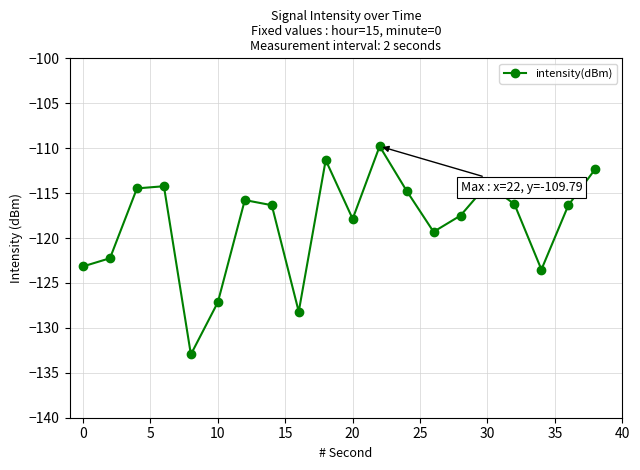

What is the greatest value displayed?

-109.8